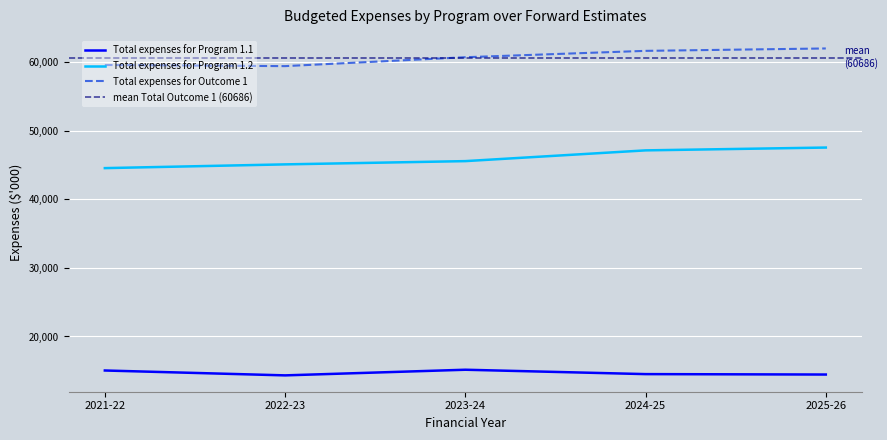

What is the difference between the second highest and second lowest values in the Total expenses for Program 1.2 series?

2043